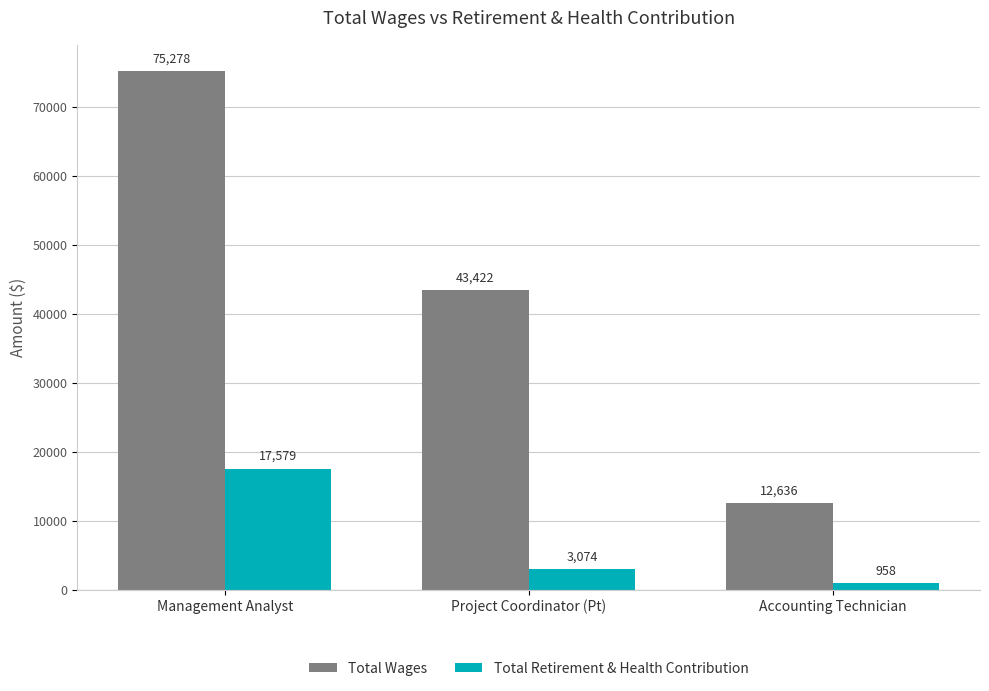

What value does the Total Retirement & Health Contribution series have at Accounting Technician?

958